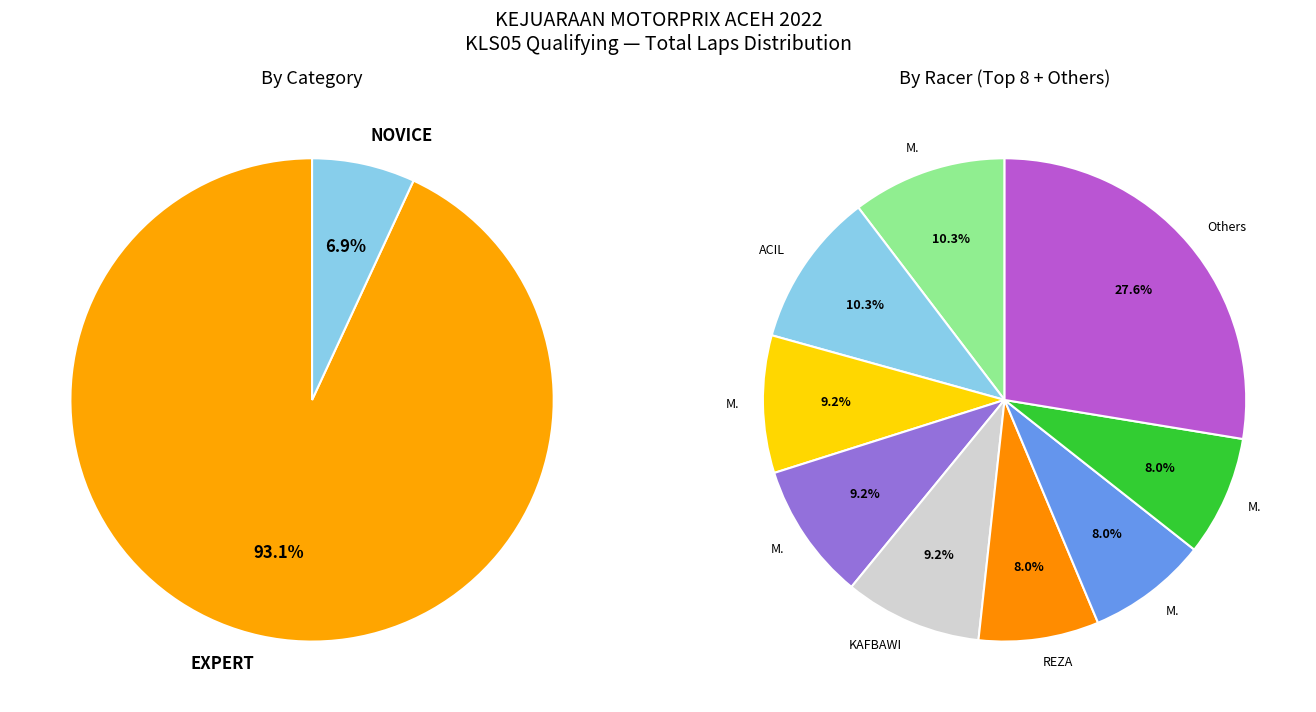

The MUHAMMAD DARIHAQ slice represents 1% of the pie. True or false?

False